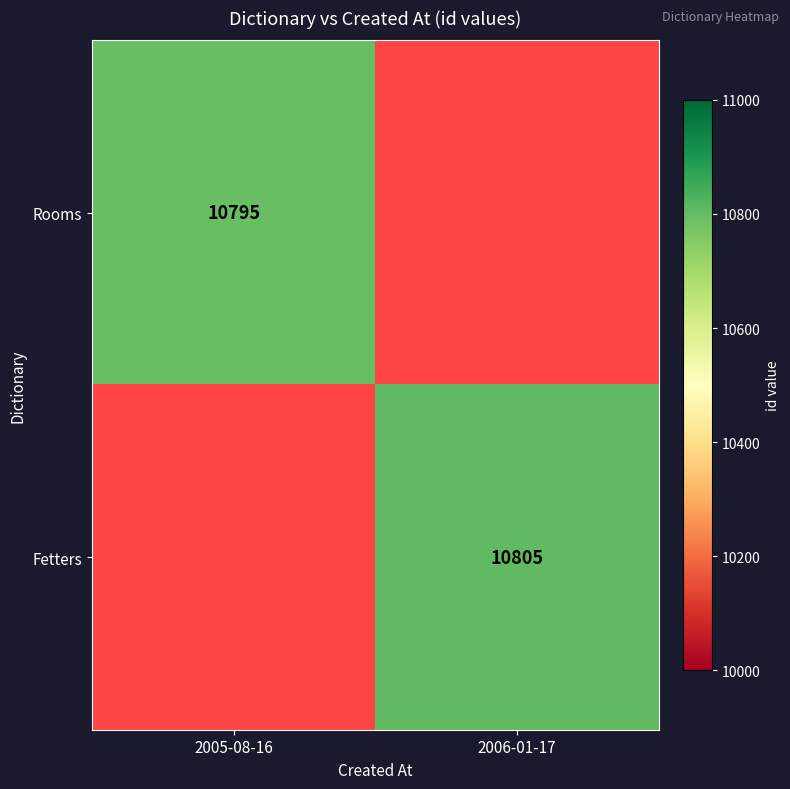

Is it true that Rooms equals 10795 at 2005-08-16?

True